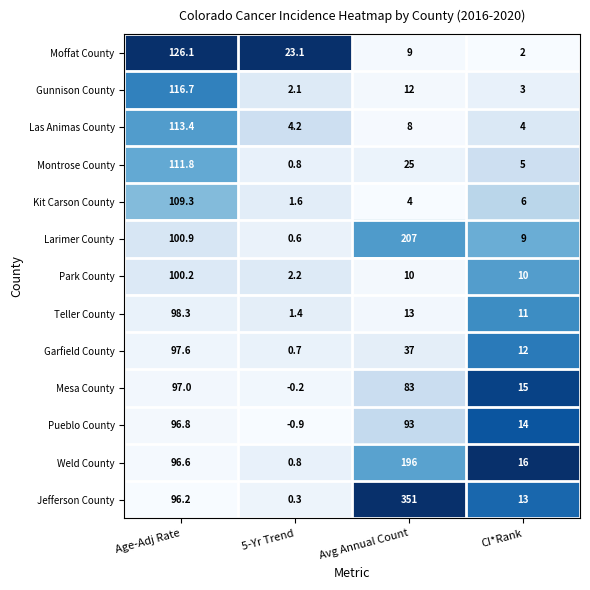

What is the maximum value for Teller County?

98.3